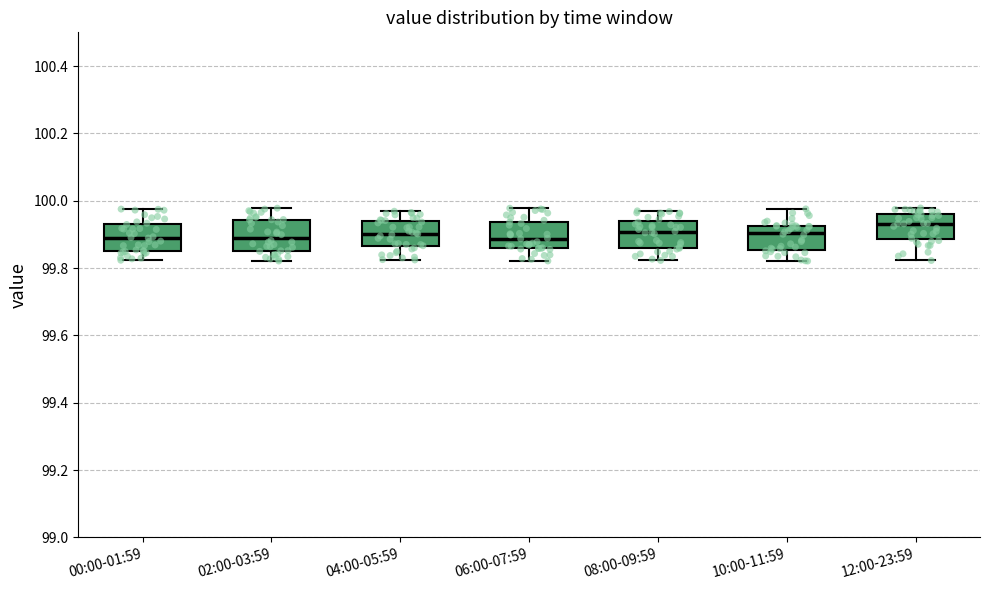

Reading left to right, read every box against the y-axis: the position of its median line, the range the box covers, and the ends of its whiskers. The values are not printed on the chart, so give them approximately, as read against the axis.

00:00-01:59: median 99.88, box 99.84 to 99.94, whiskers 99.82 to 99.98
02:00-03:59: median 99.90, box 99.86 to 99.94, whiskers 99.82 to 99.98
04:00-05:59: median 99.90, box 99.86 to 99.94, whiskers 99.82 to 99.96
06:00-07:59: median 99.88, box 99.86 to 99.94, whiskers 99.82 to 99.98
08:00-09:59: median 99.90, box 99.86 to 99.94, whiskers 99.82 to 99.96
10:00-11:59: median 99.90, box 99.86 to 99.92, whiskers 99.82 to 99.98
12:00-23:59: median 99.94, box 99.88 to 99.96, whiskers 99.82 to 99.98